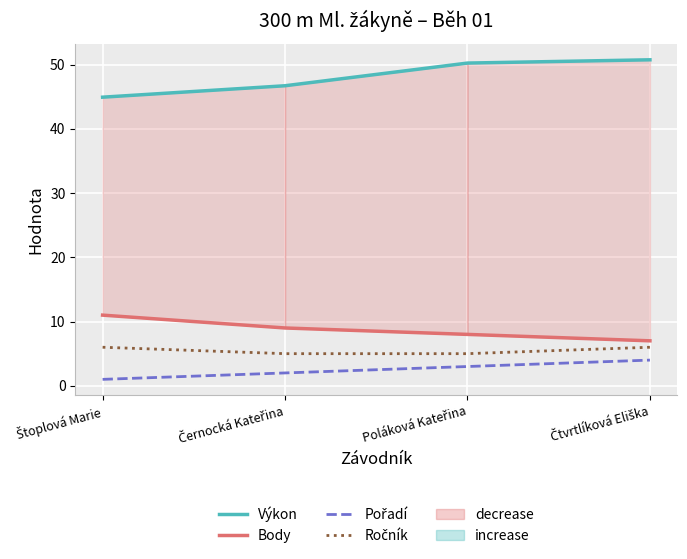

Is this an area chart (filled region under the line)?

No